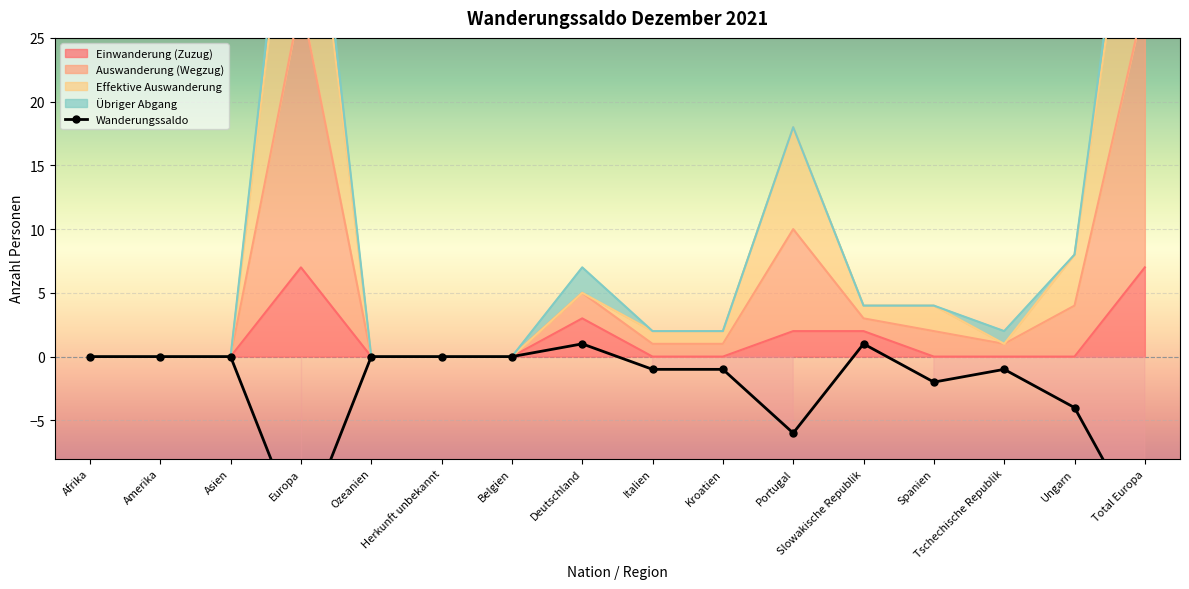

What position from the left is Ozeanien?

5